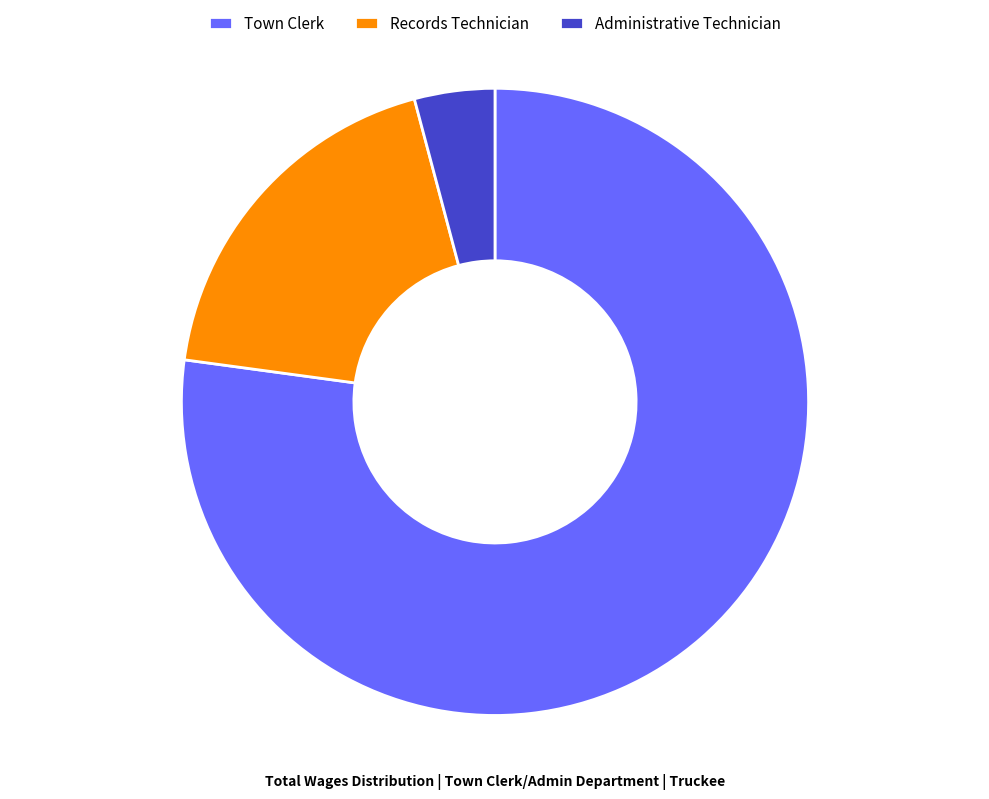

Does Administrative Technician account for over 50% of the chart?

No